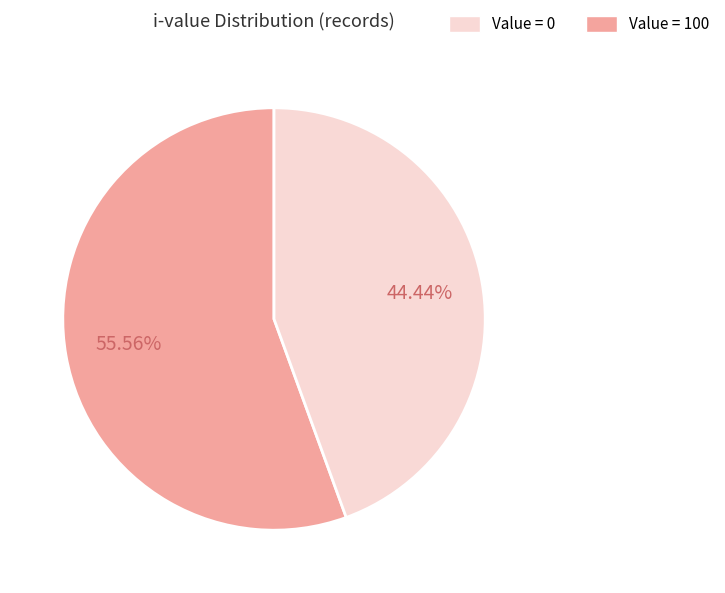

Is there any slice that represents more than half of the pie?

Yes